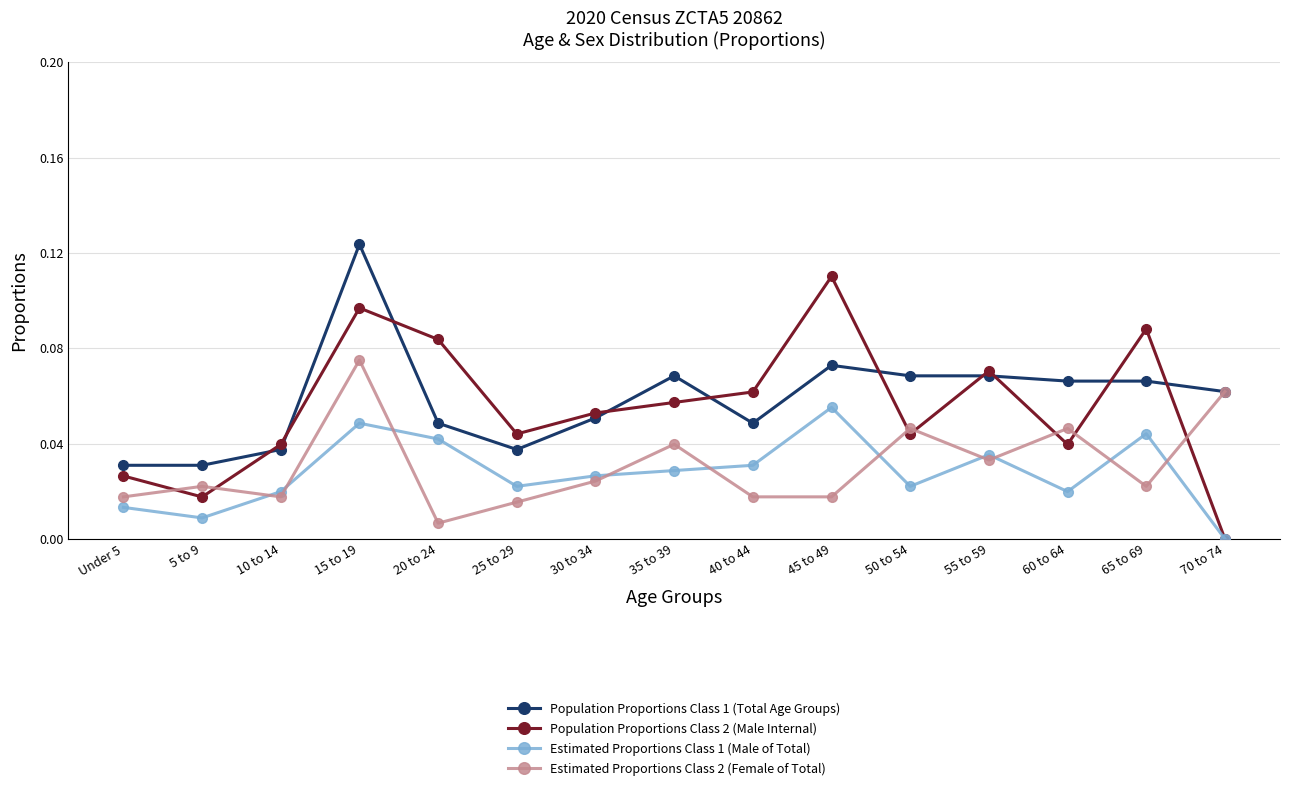

Which series changed the most between 45 to 49 and 55 to 59?

Population Proportions Class 2 (Male Internal)